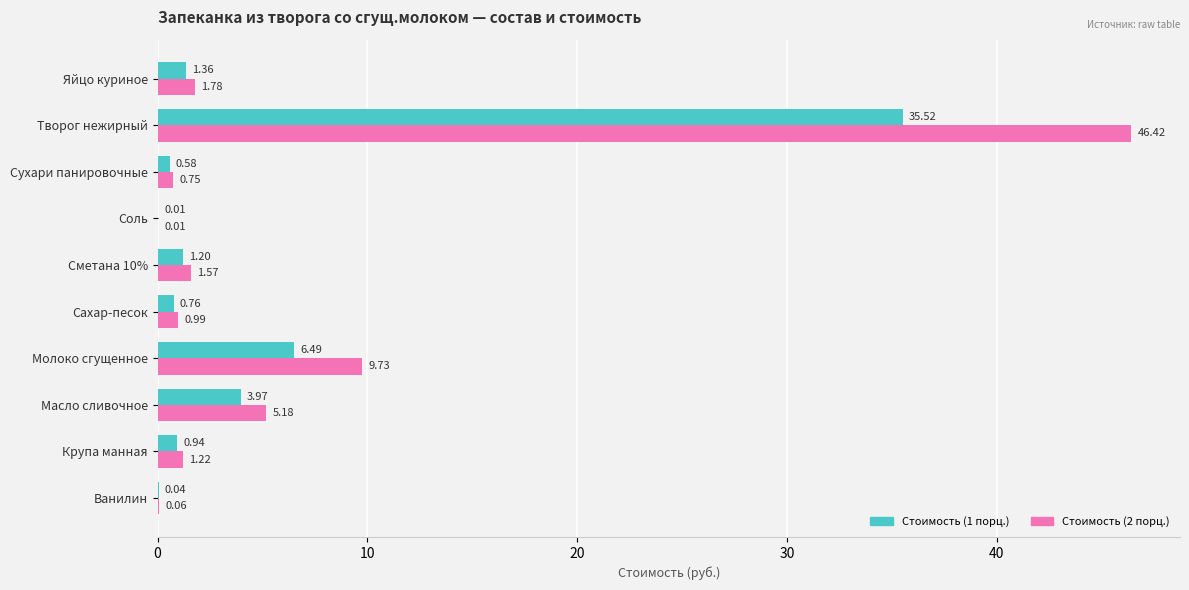

What is the average value of the Стоимость (1 порц.) series?

5.1